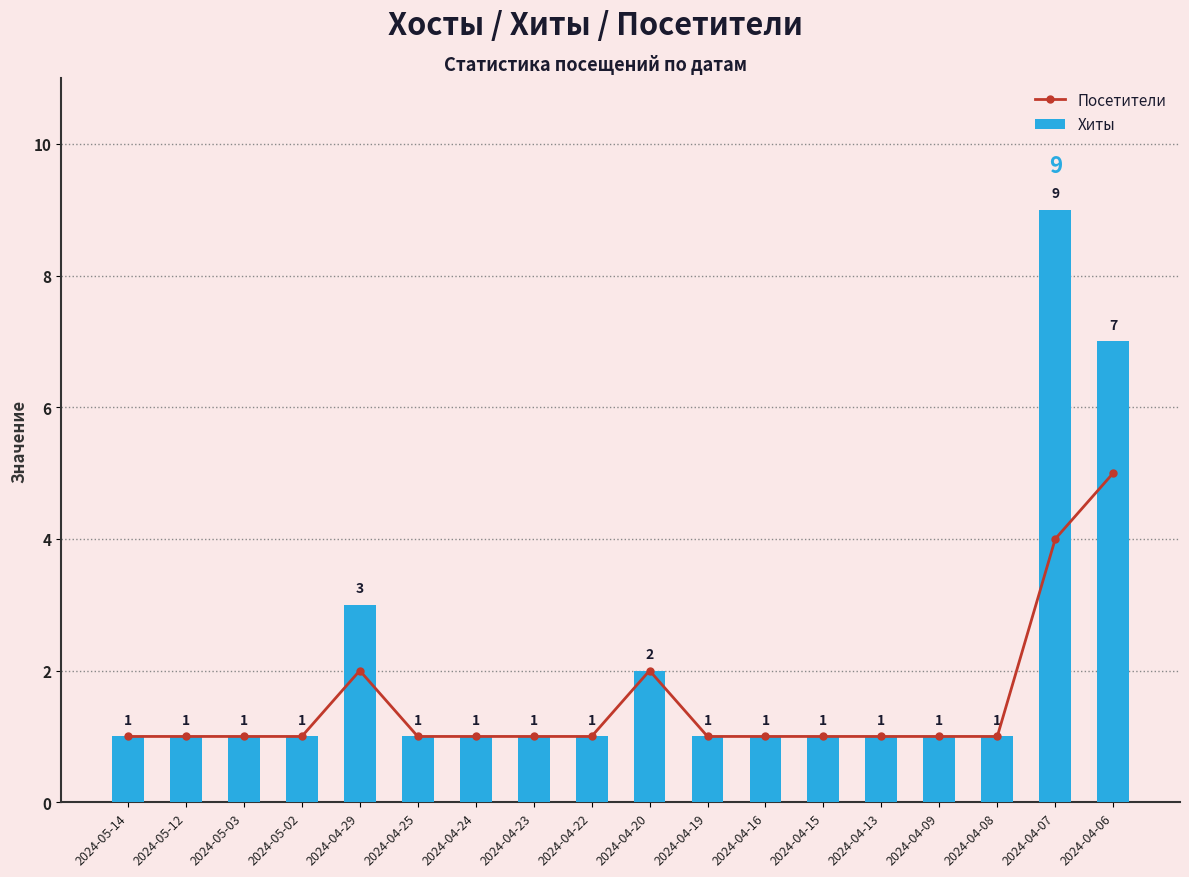

Rank the series at 2024-04-06 from highest to lowest value.

Хиты, Посетители